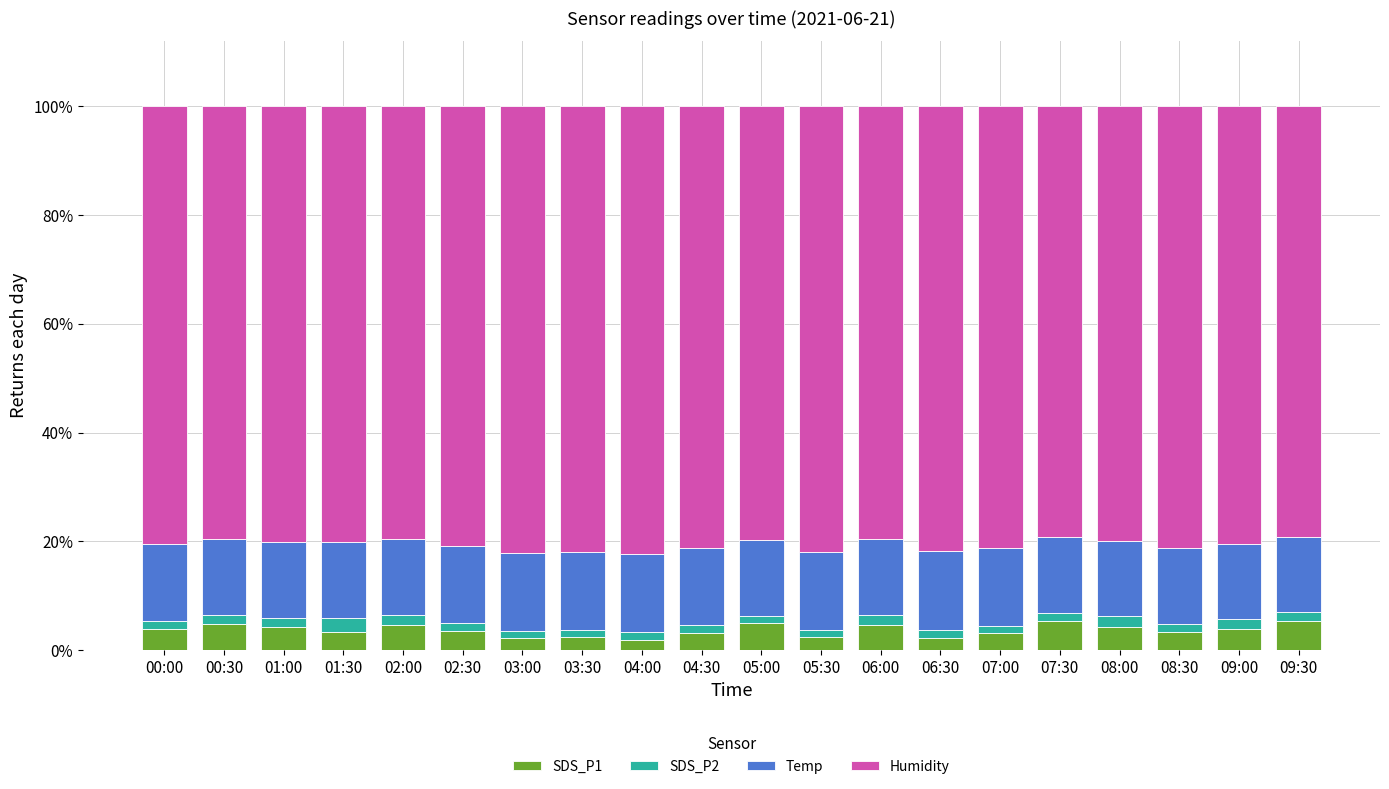

What is the label of the 3rd bar from the left?

01:00